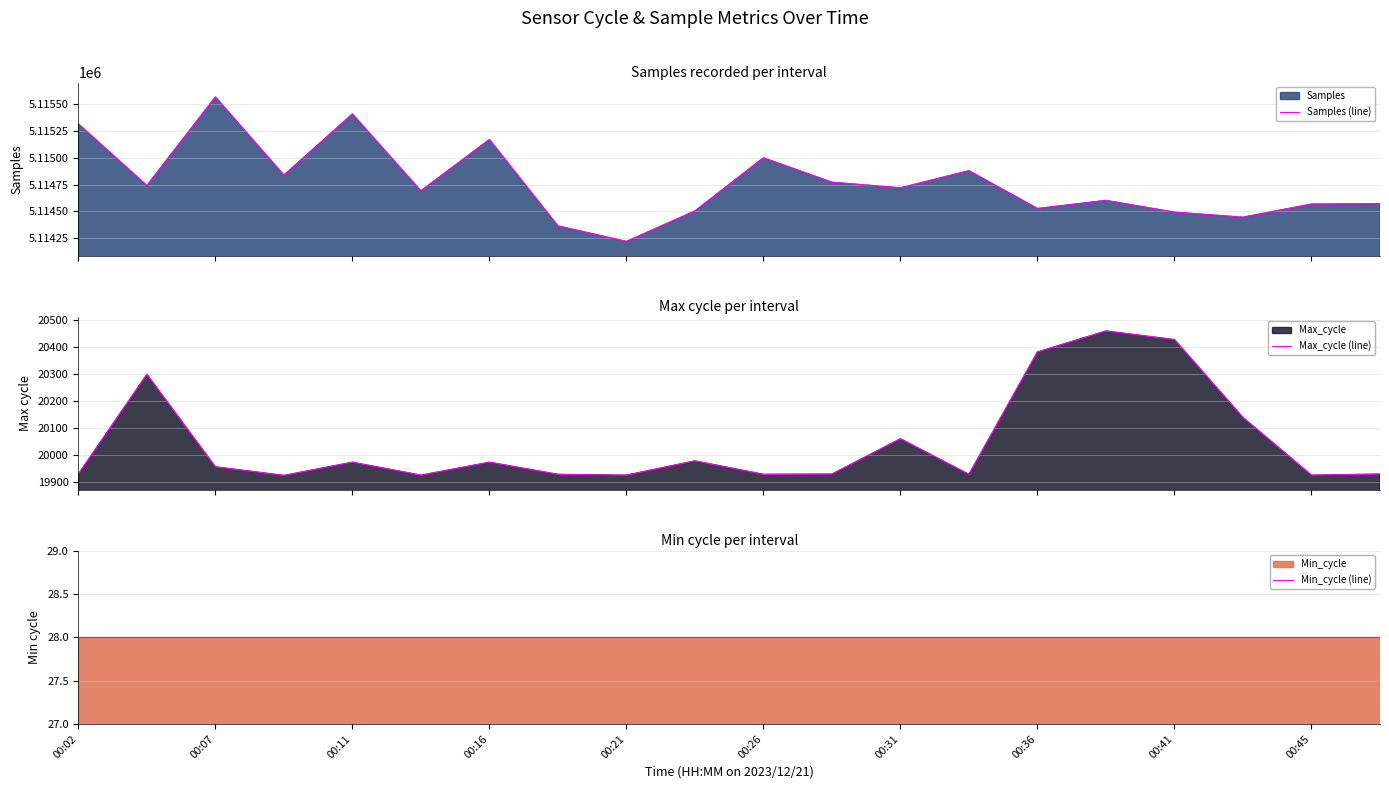

What is the total value across all series at 00:45?

5134520